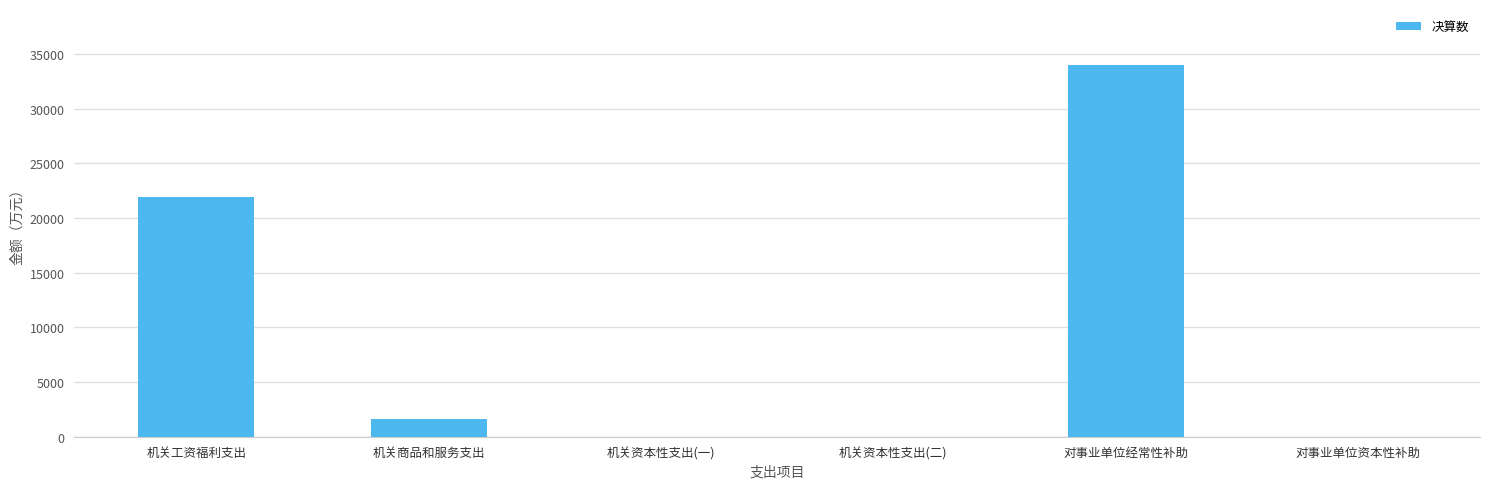

What is the sum of the values at 机关资本性支出(一) and 机关商品和服务支出?

1564